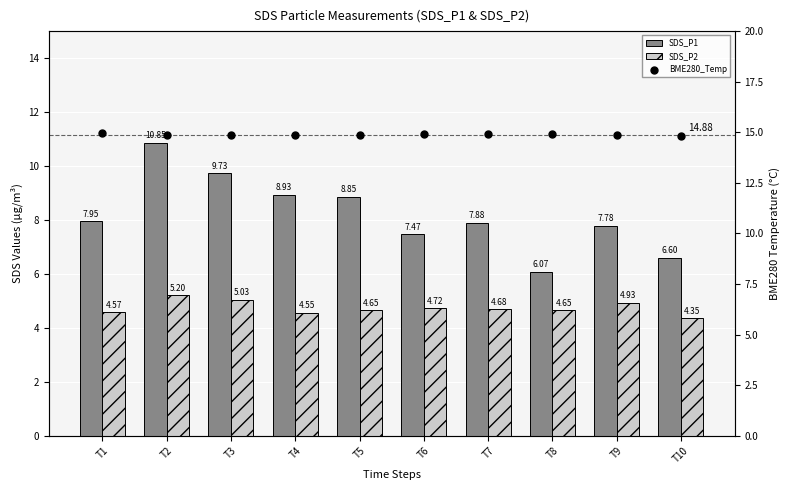

At which category is the sum across all series the highest?

T2